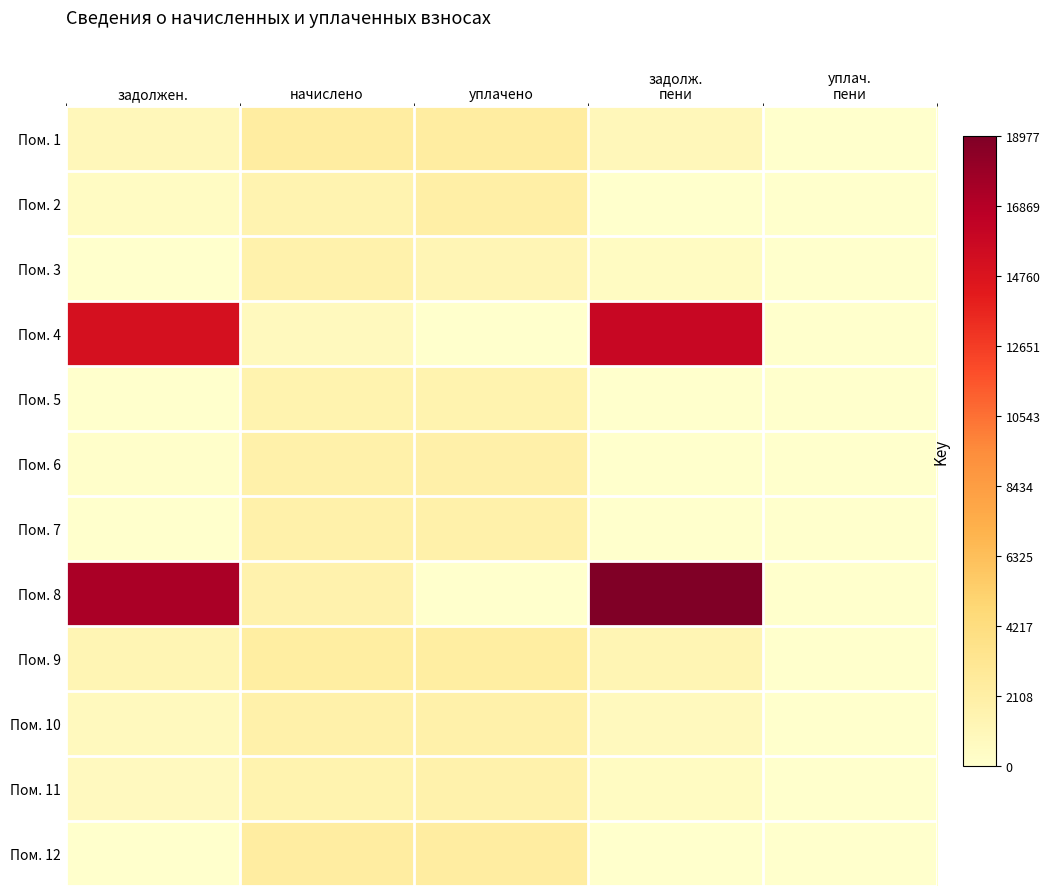

Reading right to left, transcribe all the data shown in this chart.

Пом. 1: уплач.
пени=0.0	задолж.
пени=983.9	уплачено=2302.3	начислено=2302.3	задолжен.=983.9
Пом. 2: уплач.
пени=0.0	задолж.
пени=0.0	уплачено=2048.1	начислено=1536.1	задолжен.=512.0
Пом. 3: уплач.
пени=0.0	задолж.
пени=592.7	уплачено=1246.9	начислено=1778.0	задолжен.=61.5
Пом. 4: уплач.
пени=0.0	задолж.
пени=15866.5	уплачено=0.0	начислено=810.2	задолжен.=15056.3
Пом. 5: уплач.
пени=0.0	задолж.
пени=0.0	уплачено=1591.0	начислено=1591.0	задолжен.=0.0
Пом. 6: уплач.
пени=0.0	задолж.
пени=0.0	уплачено=1927.4	начислено=1803.7	задолжен.=123.7
Пом. 7: уплач.
пени=0.0	задолж.
пени=0.0	уплачено=1844.0	начислено=1844.0	задолжен.=0.0
Пом. 8: уплач.
пени=0.0	задолж.
пени=18977.8	уплачено=0.0	начислено=1657.0	задолжен.=17320.8
Пом. 9: уплач.
пени=0.0	задолж.
пени=1297.5	уплачено=2247.7	начислено=2247.3	задолжен.=1297.9
Пом. 10: уплач.
пени=0.0	задолж.
пени=790.0	уплачено=1818.8	начислено=1836.7	задолжен.=772.1
Пом. 11: уплач.
пени=0.0	задолж.
пени=576.9	уплачено=1734.6	начислено=1620.4	задолжен.=691.2
Пом. 12: уплач.
пени=0.0	задолж.
пени=0.0	уплачено=2298.6	начислено=2298.6	задолжен.=0.0